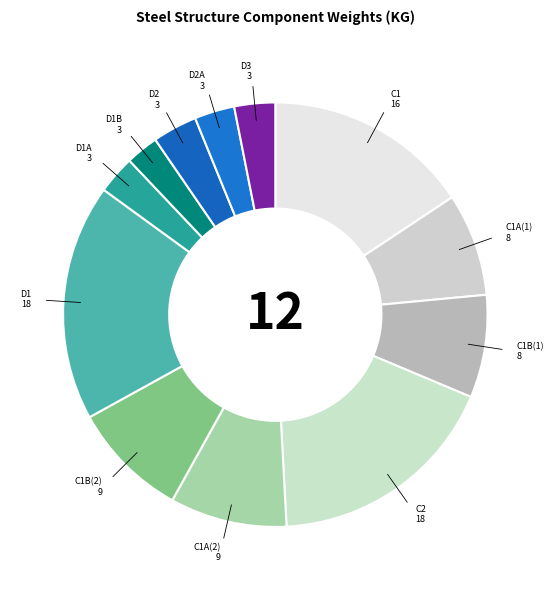

How many segments does this pie chart have?

12